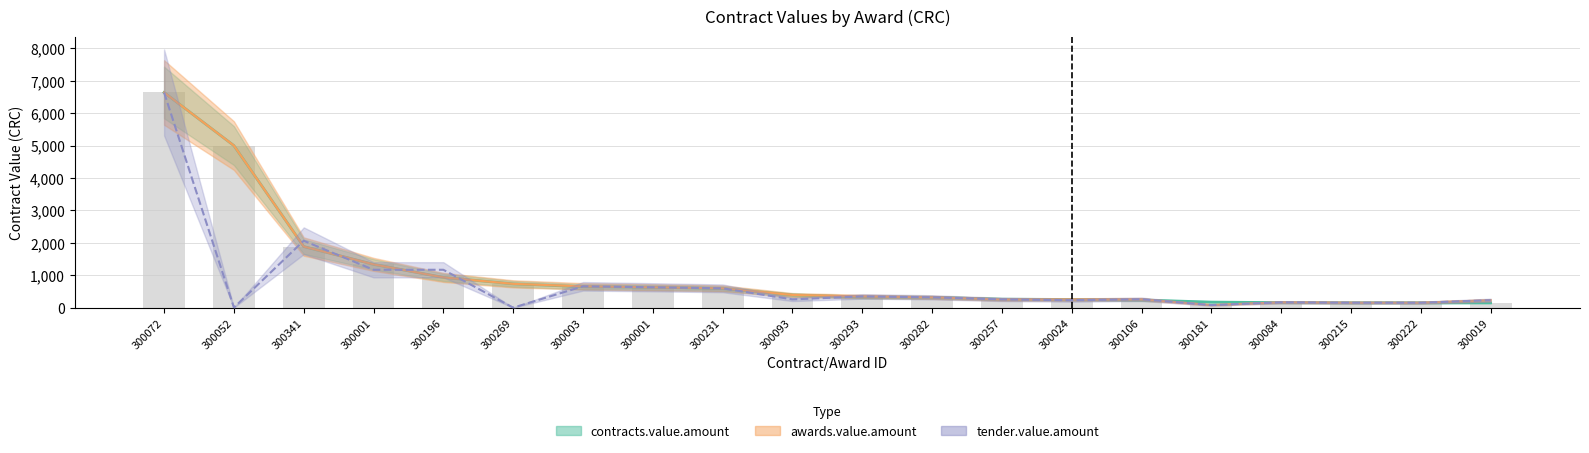

The value of tender.value.amount at 300196 is 1170.2. True or false?

True